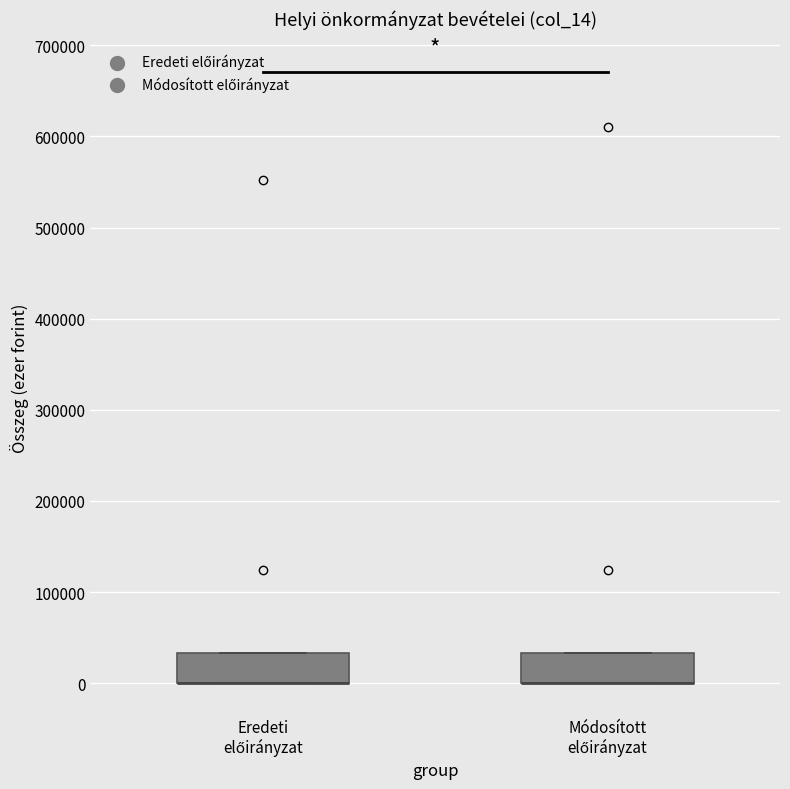

Reading left to right, transcribe this box plot: for each box, give where its median line is, the range the box spans, and where its two whiskers end, as read against the y-axis. The values are not printed on the chart, so give them approximately, as read against the axis.

Eredeti előirányzat: median 0 (drawn on the box's lower edge), box 0 to 30000, whiskers 0 to 30000
Módosított előirányzat: median 0 (drawn on the box's lower edge), box 0 to 30000, whiskers 0 to 30000